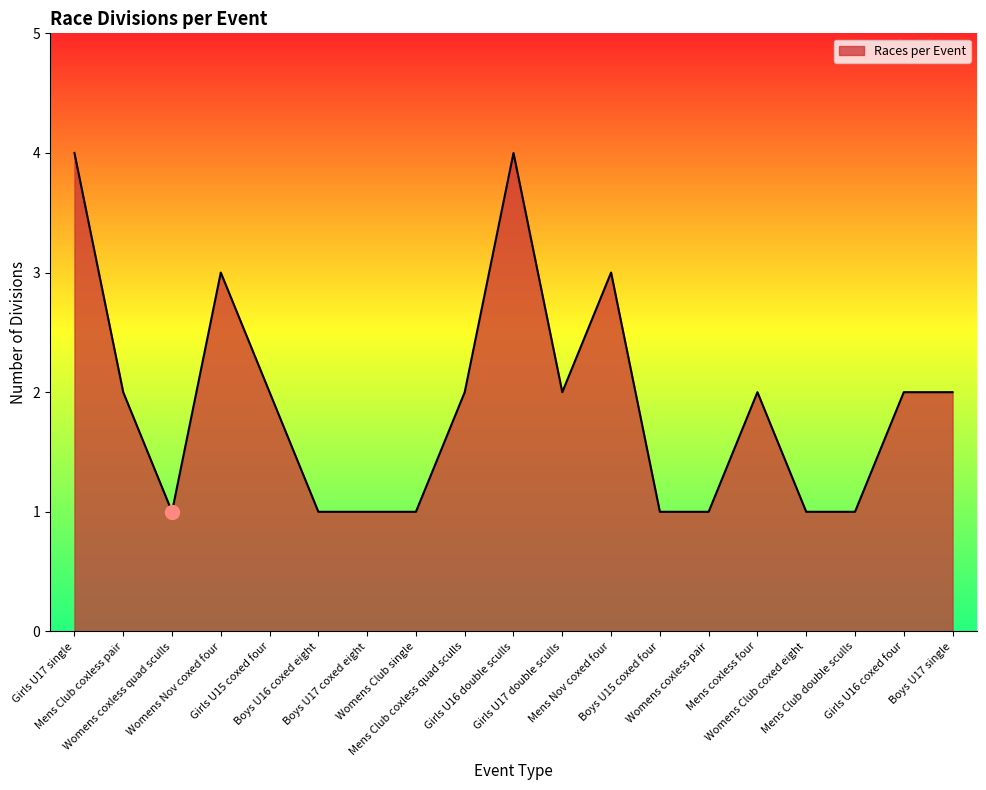

Reading left to right, transcribe all the data shown in this chart.

4	2	1	3	2	1	1	1	2	4	2	3	1	1	2	1	1	2	2